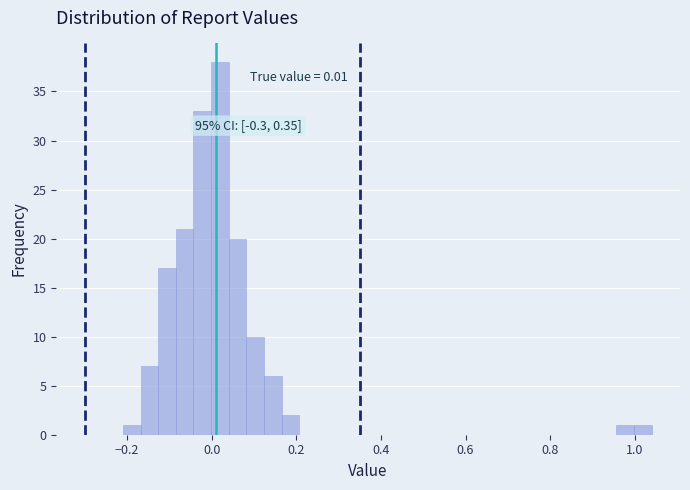

Around what value on the x-axis is the tallest bar? Give the approximate position of its centre, as read against the axis.

0.02